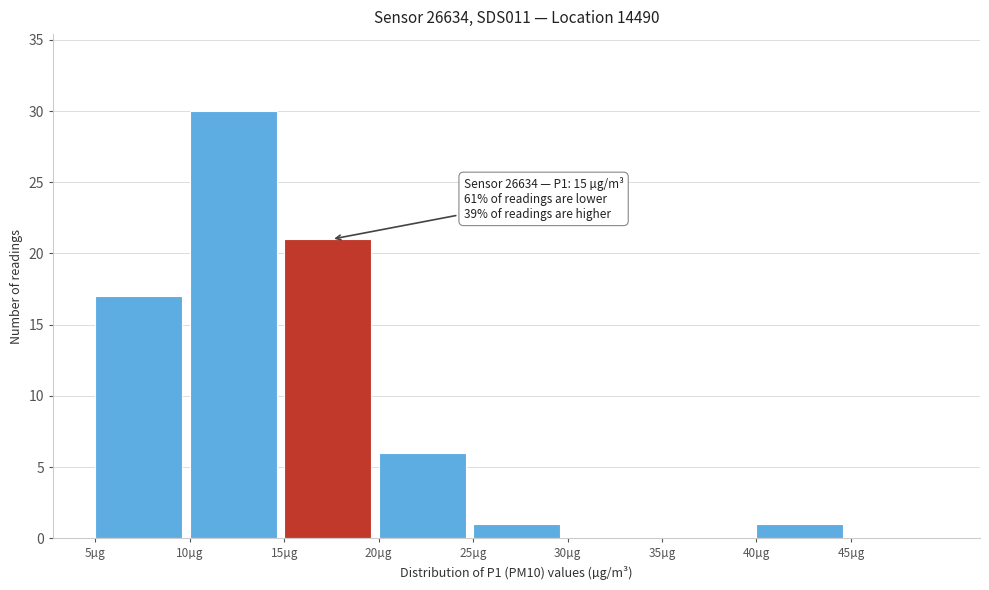

Which range on the x-axis has the tallest bar?

10 to 15